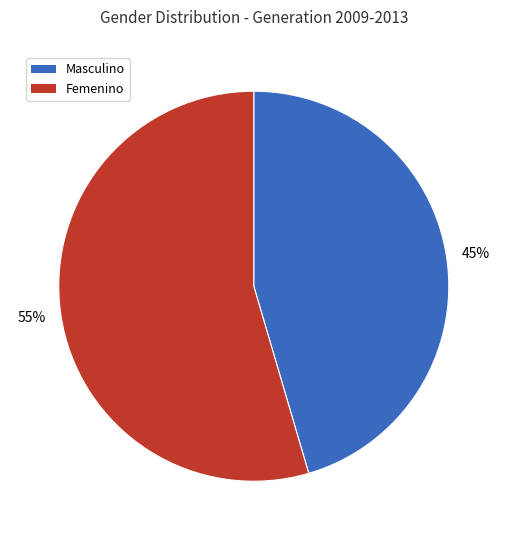

Is it true that Masculino is 40% of the pie?

False